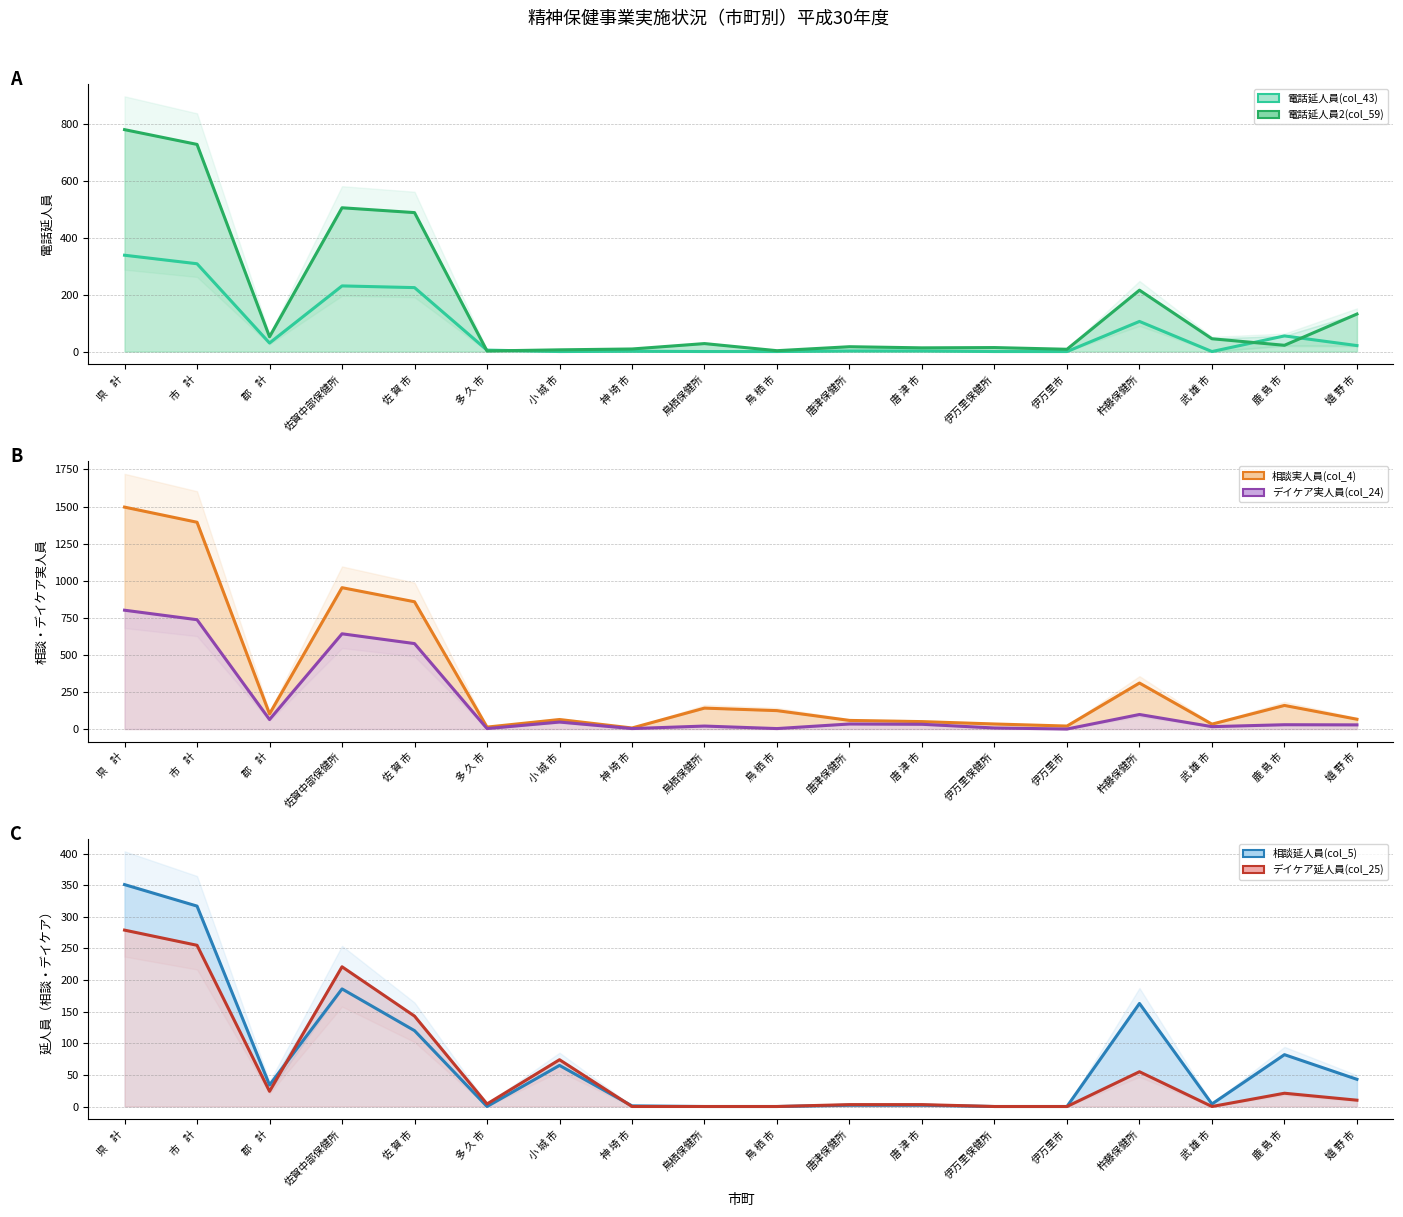

What is the total value across all series at 伊万里保健所?

55